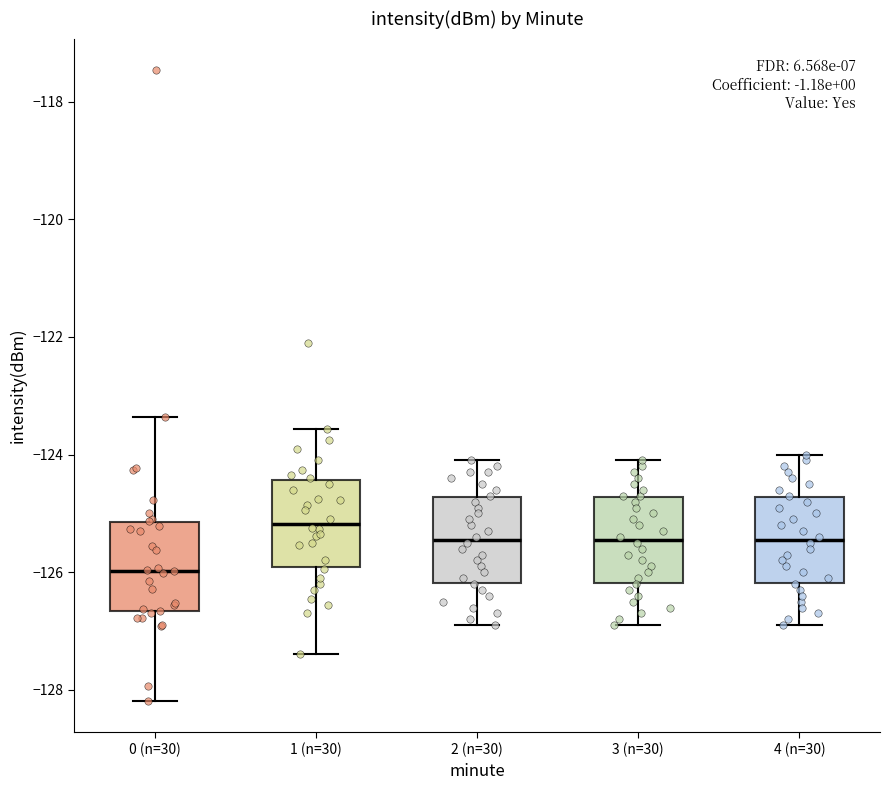

Which box's median line is the lowest?

0 (n=30)